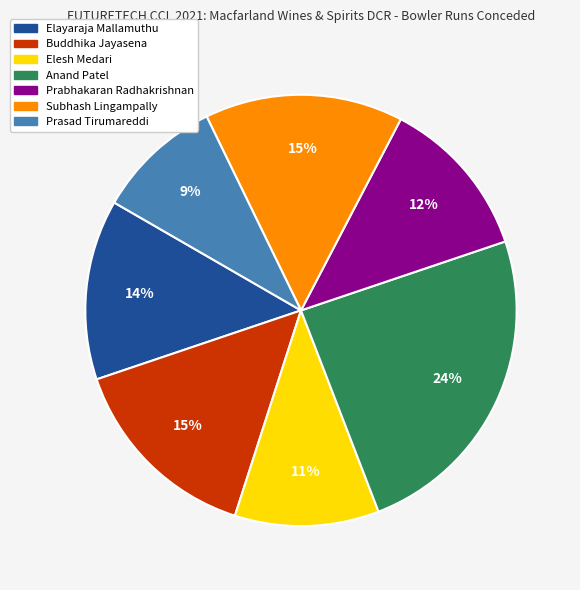

Combined, do Elesh Medari and Anand Patel account for over 50%?

No